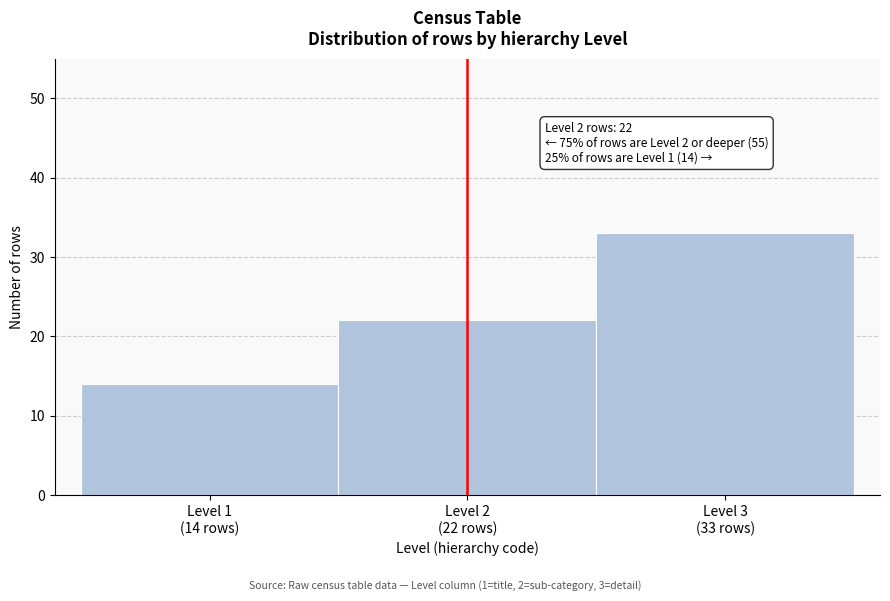

Reading left to right, what are all the values shown in this chart?

14	22	33